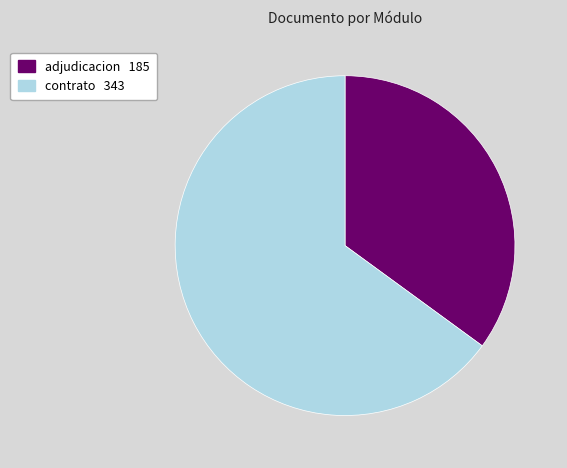

Do adjudicacion 185 and contrato 343 together represent more than half of the pie?

Yes